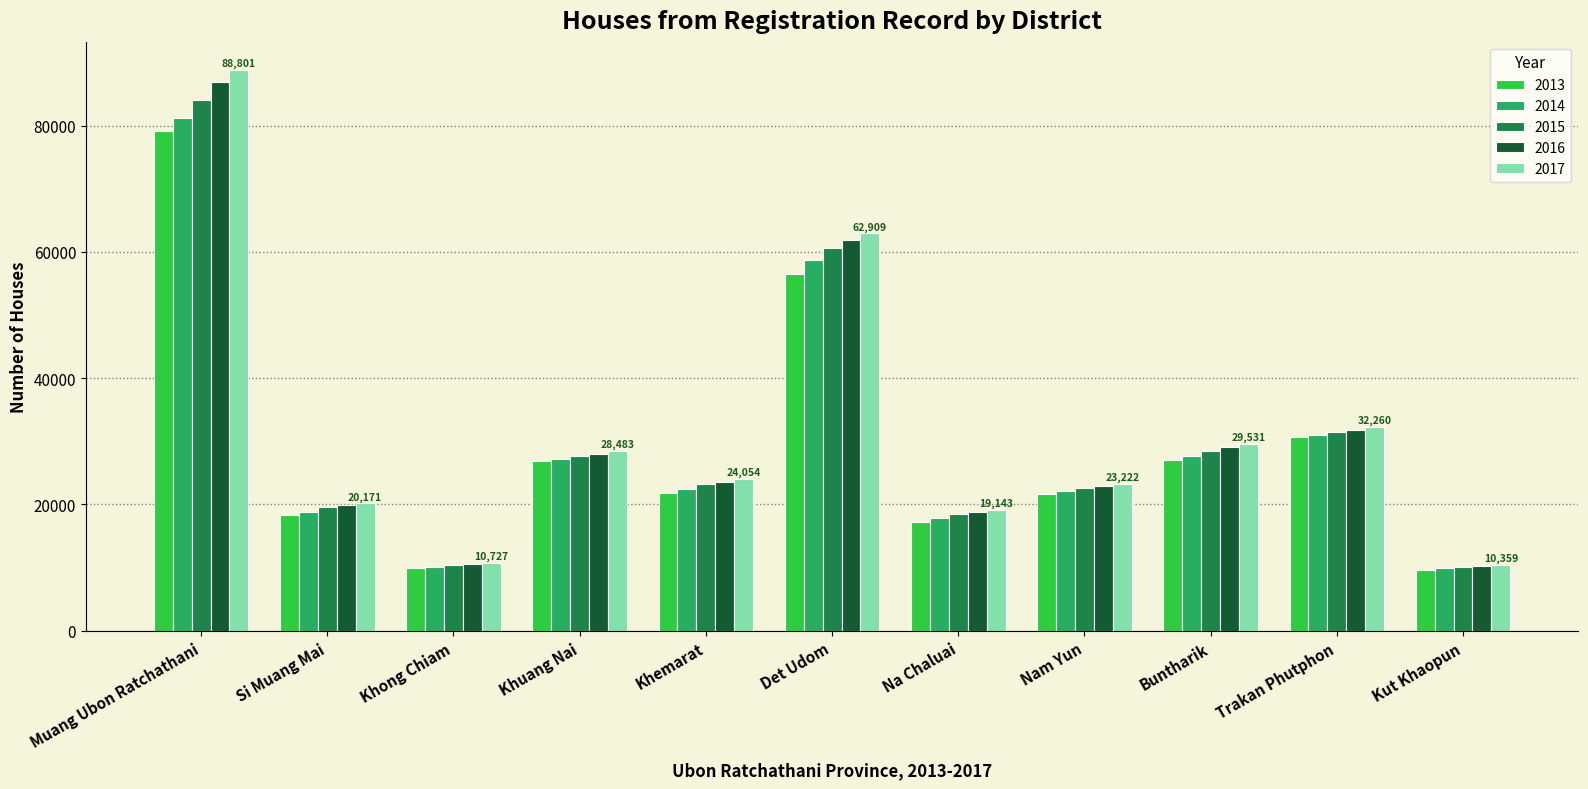

How many groups of bars are there?

11